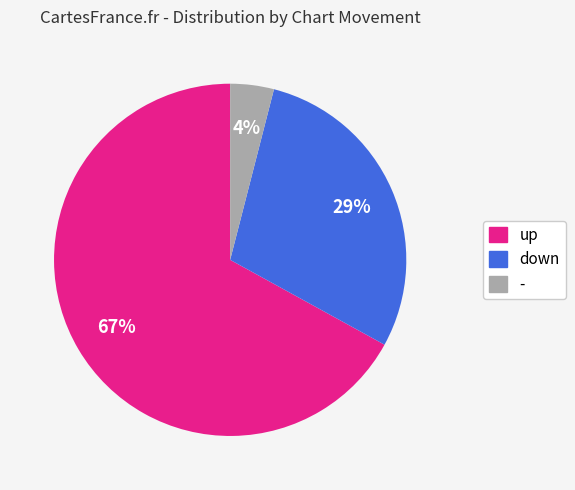

What is the largest slice in the pie chart?

up